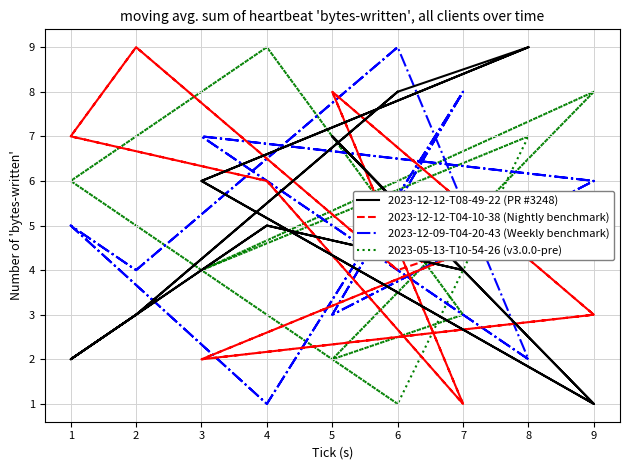

In 2023-05-13-T10-54-26 (v3.0.0-pre), how many points are higher than both neighbors (excluding endpoints)?

5